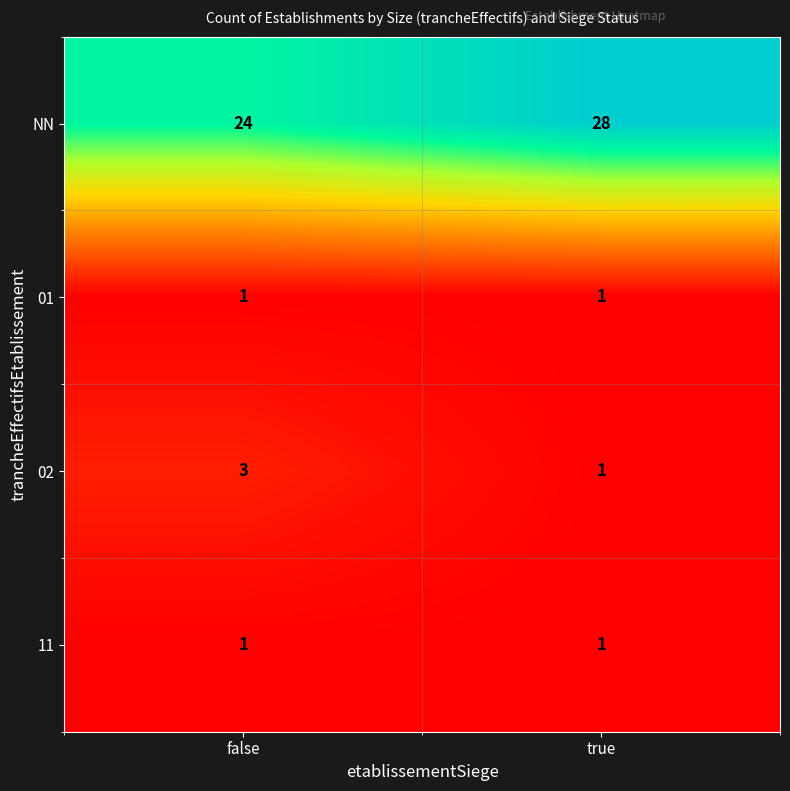

Reading left to right, transcribe all the data shown in this chart.

NN: 24	28
01: 1	1
02: 3	1
11: 1	1